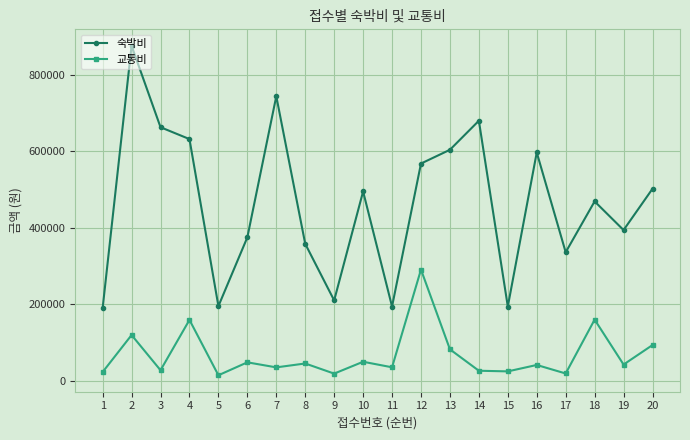

At 1, list the series in order from largest to smallest.

숙박비, 교통비